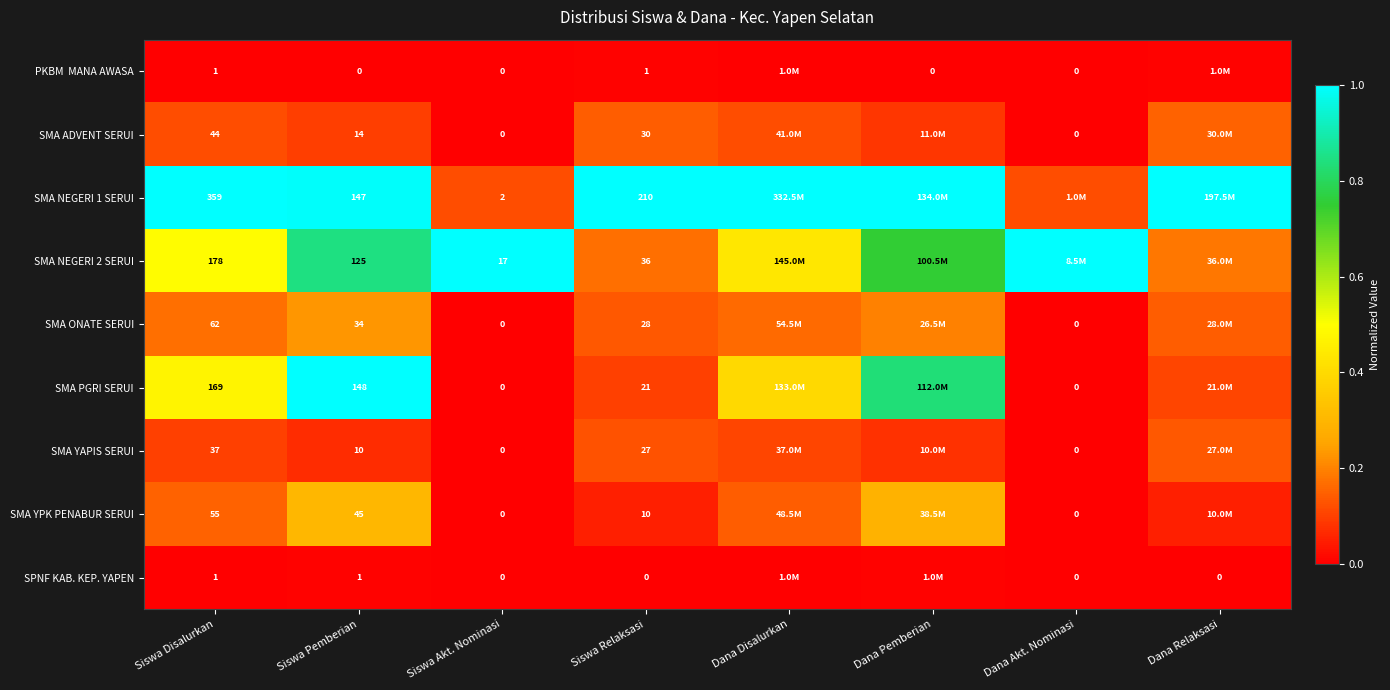

What is the sum of the SMA YAPIS SERUI values at Siswa Pemberian and Dana Relaksasi?

0.2